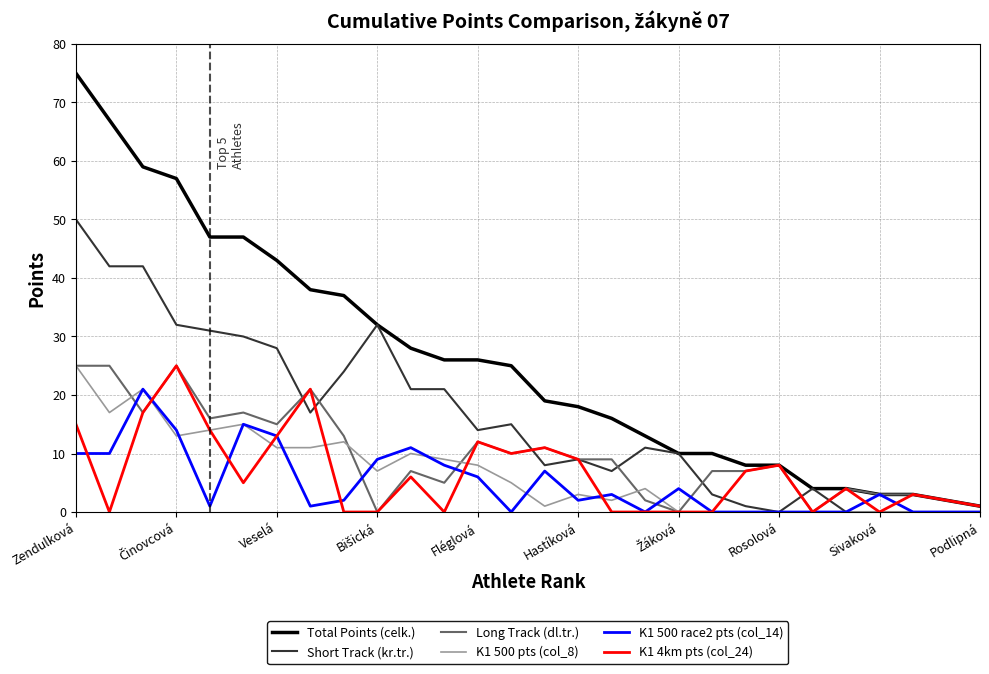

Which series has the largest range (max minus min)?

Total Points (celk.)